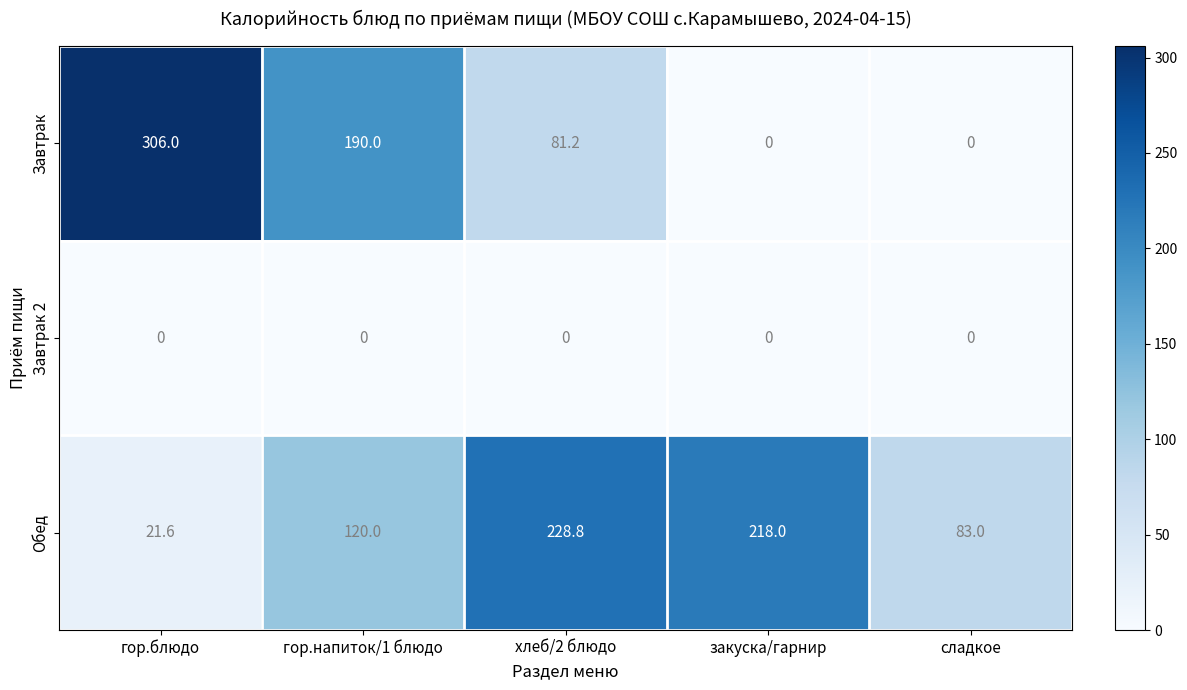

What is the maximum value for Обед?

228.8